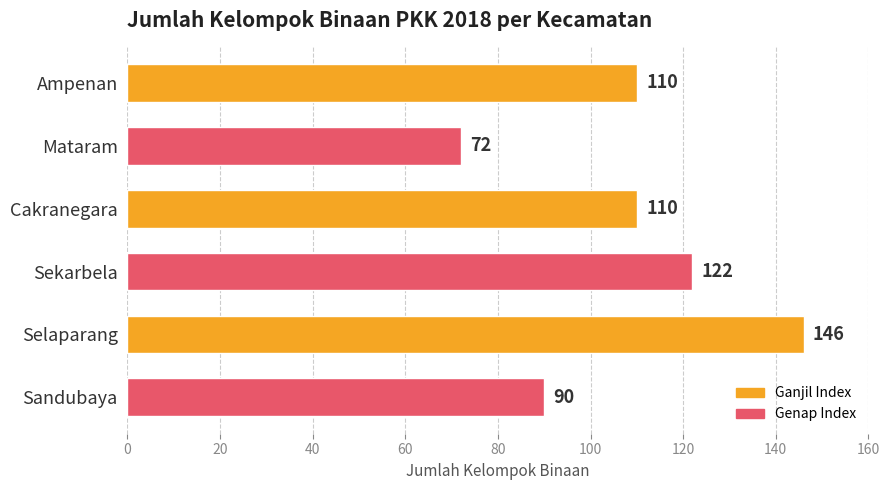

Does the chart contain any negative values?

No